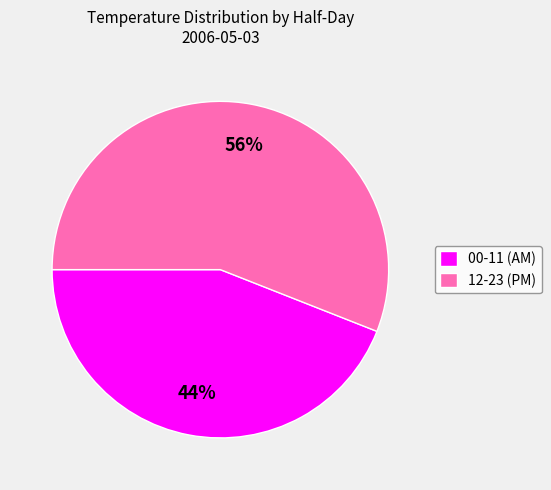

What is the ratio of the value at 12-23 (PM) to the value at 00-11 (AM)?

1.3